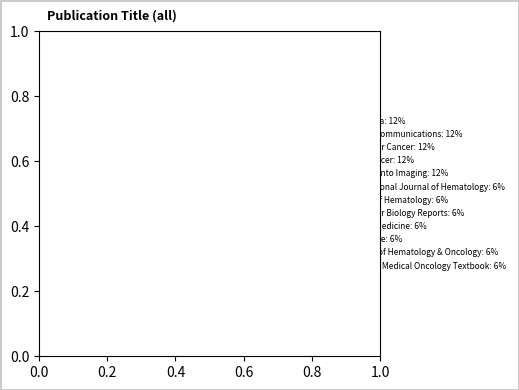

Combined, do International Journal of Hematology and Molecular Cancer account for over 50%?

No